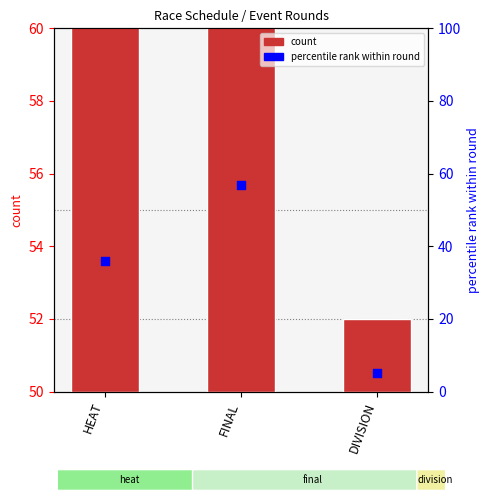

At which category is the sum across all series the highest?

FINAL